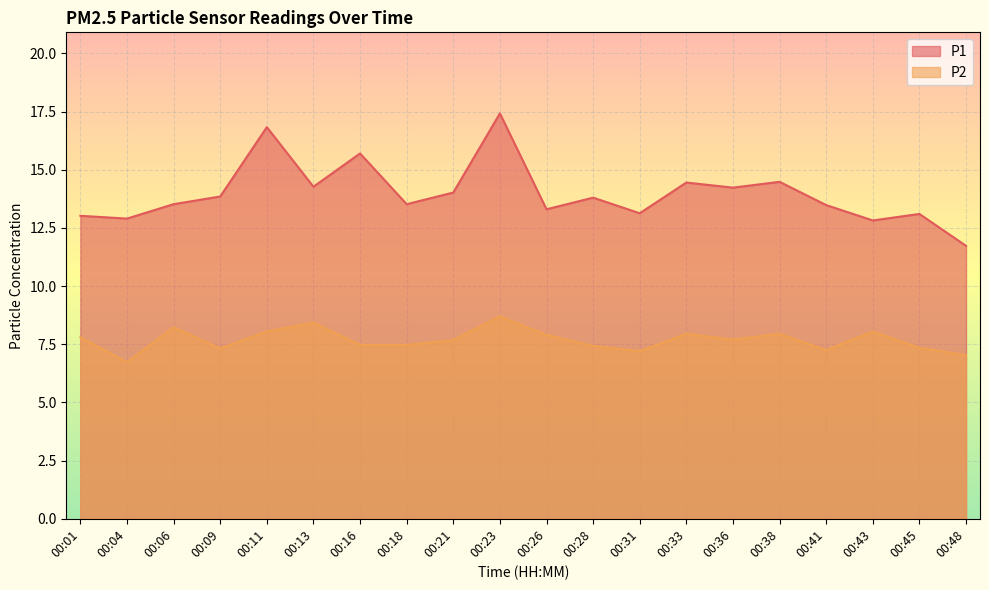

True or false: P2 and P1 cross at least once.

False